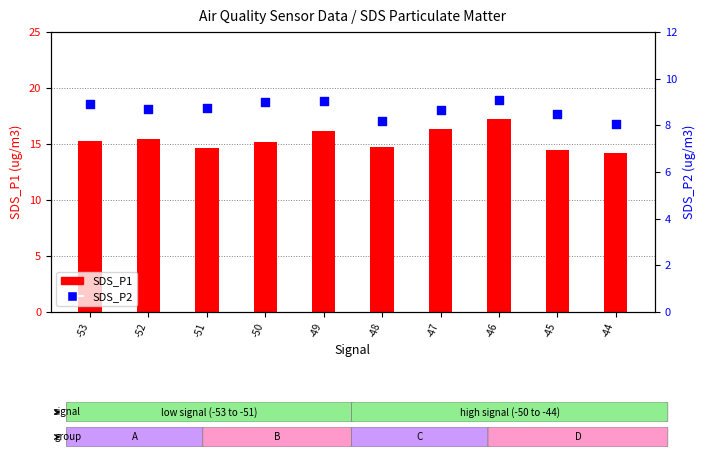

Which series reaches the maximum Y coordinate?

SDS_P1